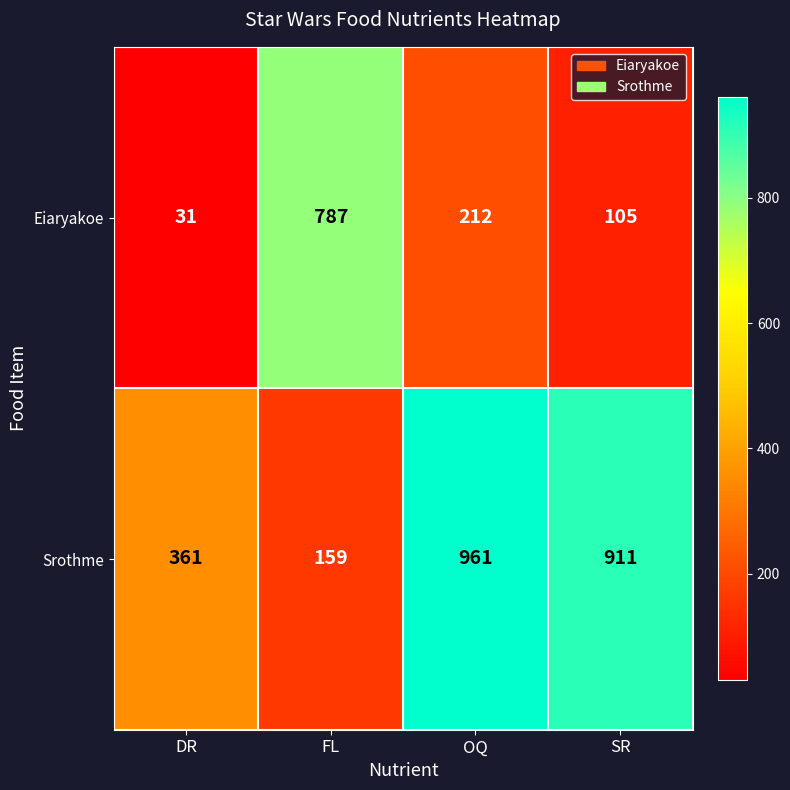

Reading right to left, extract all data points from this chart.

Eiaryakoe: SR=105	OQ=212	FL=787	DR=31
Srothme: SR=911	OQ=961	FL=159	DR=361